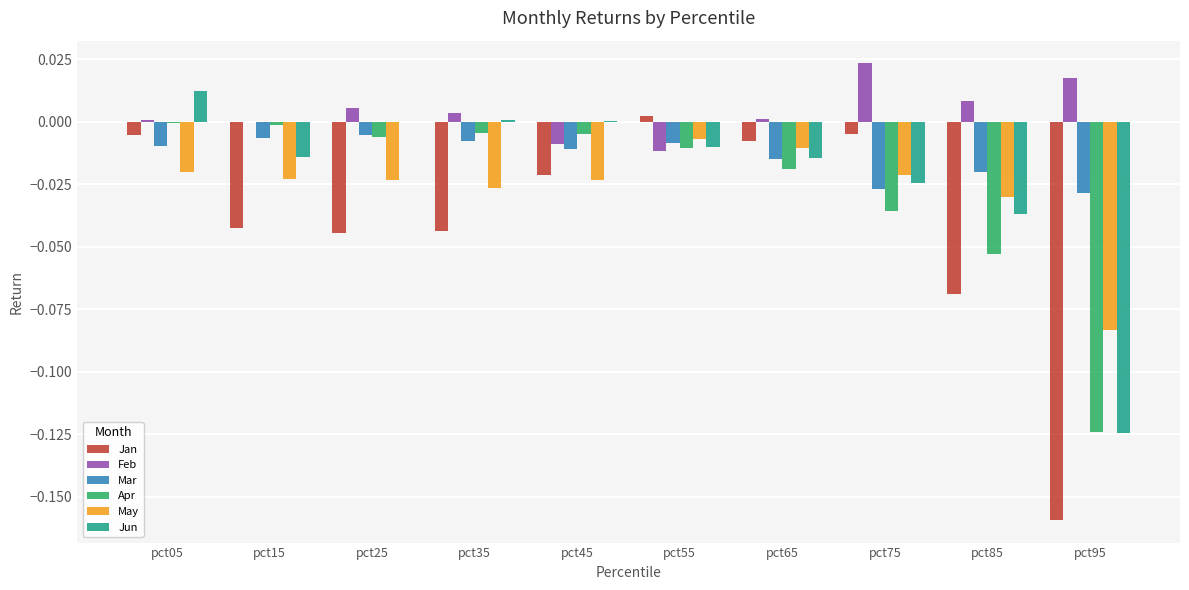

True or false: Jan has a value of -0.0 at pct35.

True